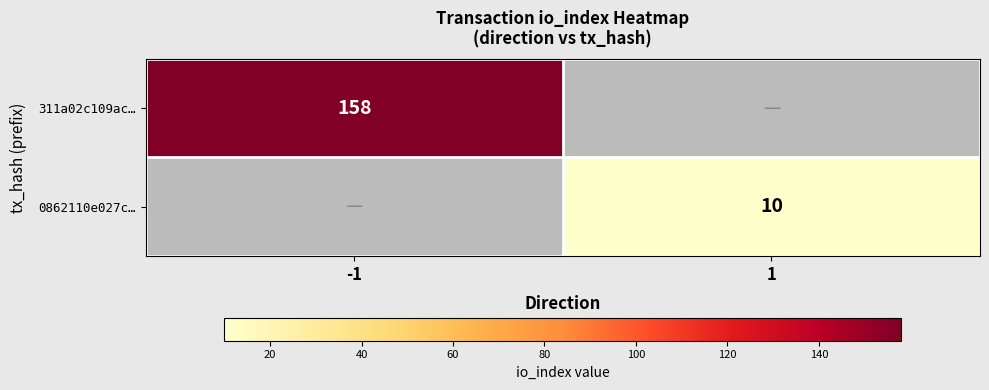

The value of 311a02c109ac… at -1 is 105. True or false?

False